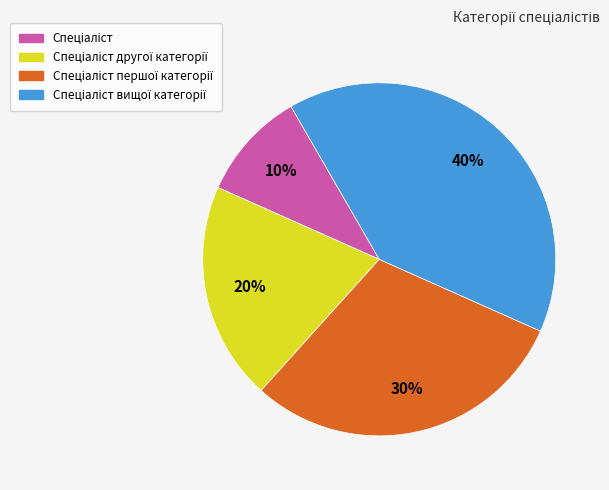

Is there any slice that represents more than half of the pie?

No